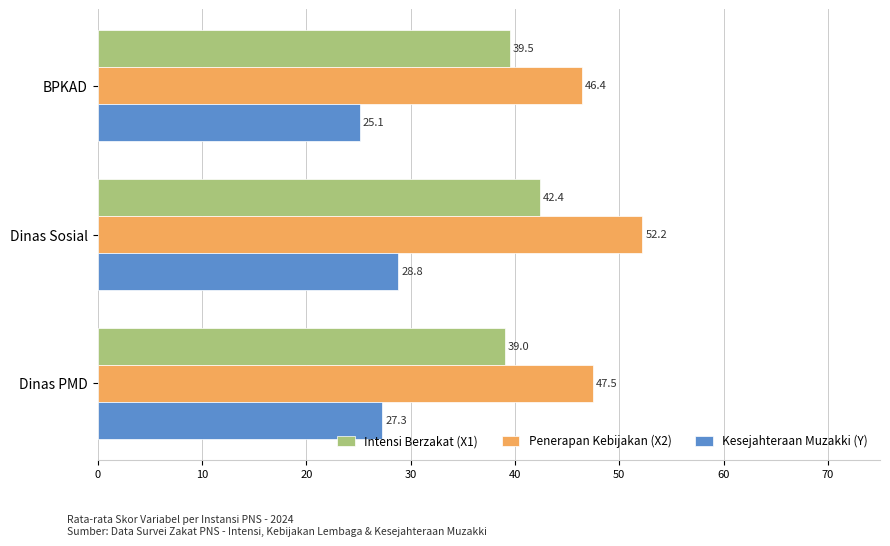

What is the total value across all series at Dinas PMD?

113.8